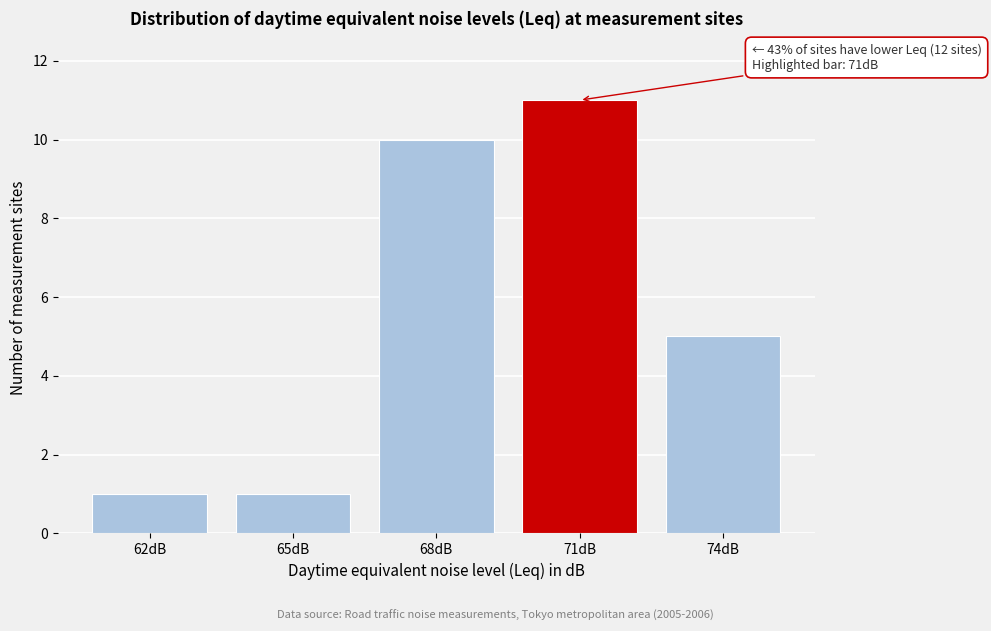

Reading right to left, extract all data points from this chart.

5	11	10	1	1